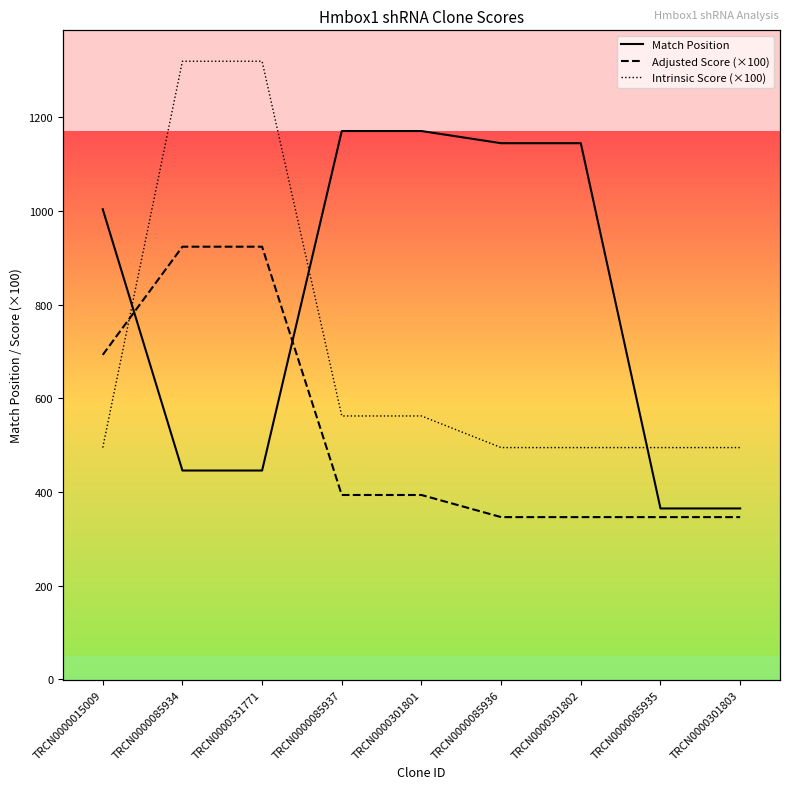

What is the sum of all Match Position values?

7258.0